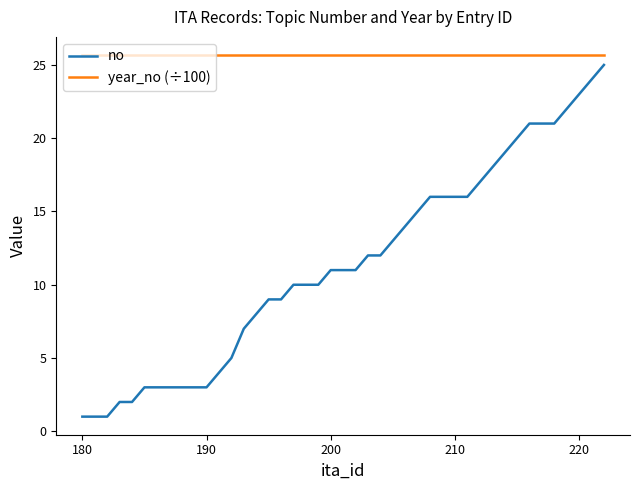

True or false: no and year_no (÷100) cross at least once.

False